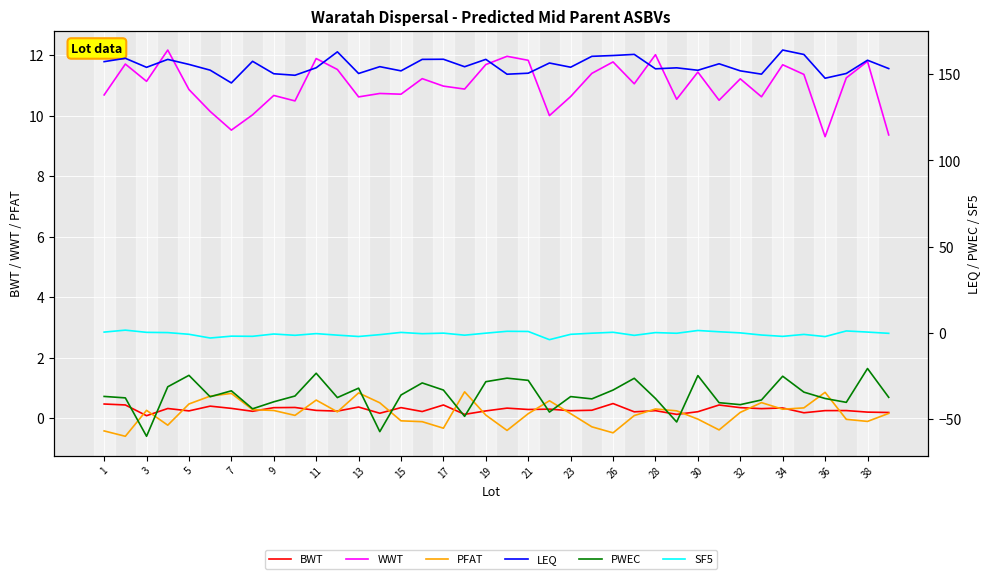

What is the minimum value for PFAT?

-0.6